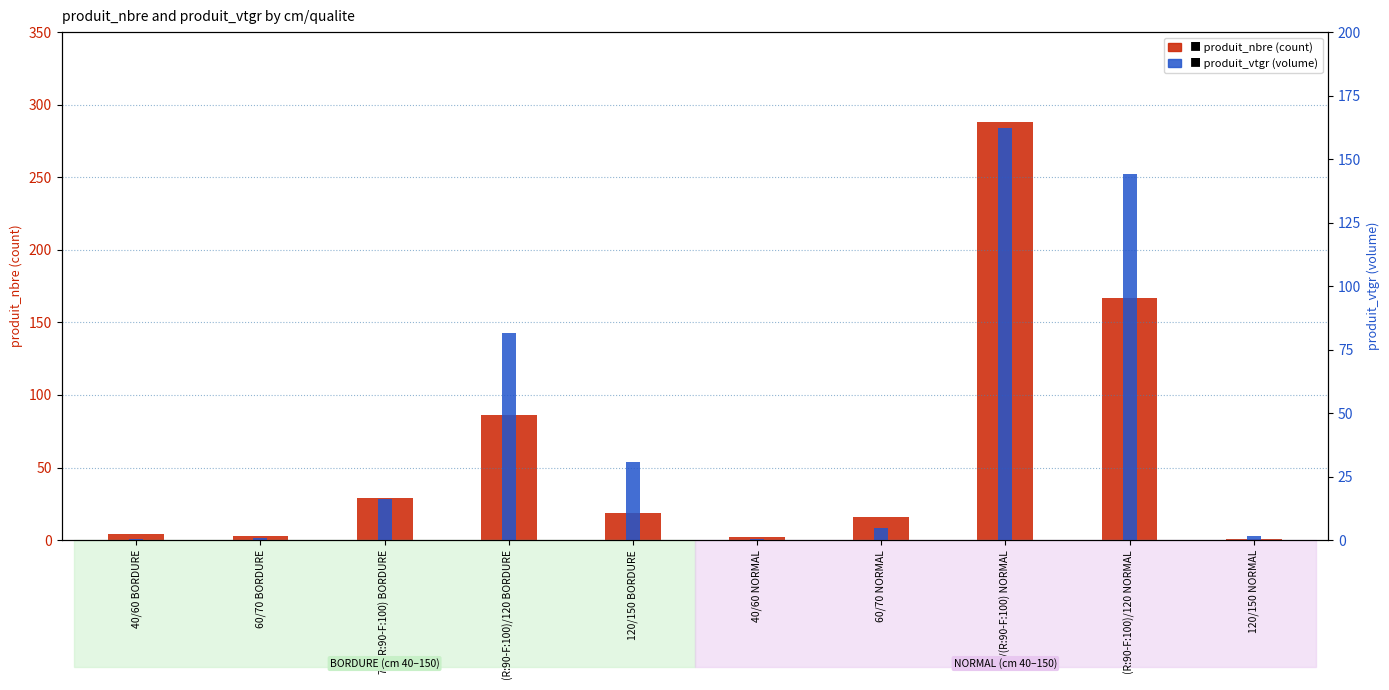

Which series has the largest total across all categories?

produit_nbre